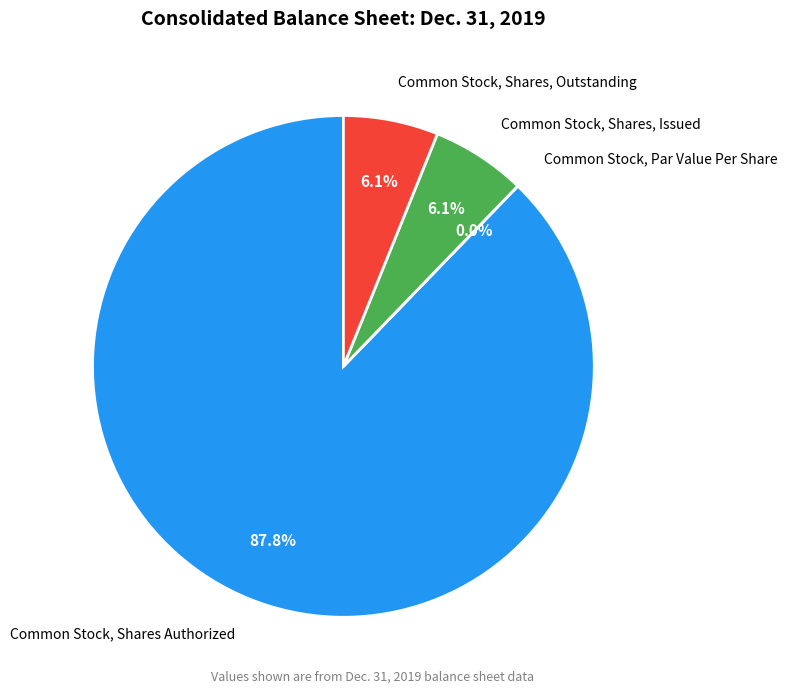

To the nearest percent, what is the combined percentage of Common Stock, Shares, Issued and Common Stock, Par Value Per Share?

6%